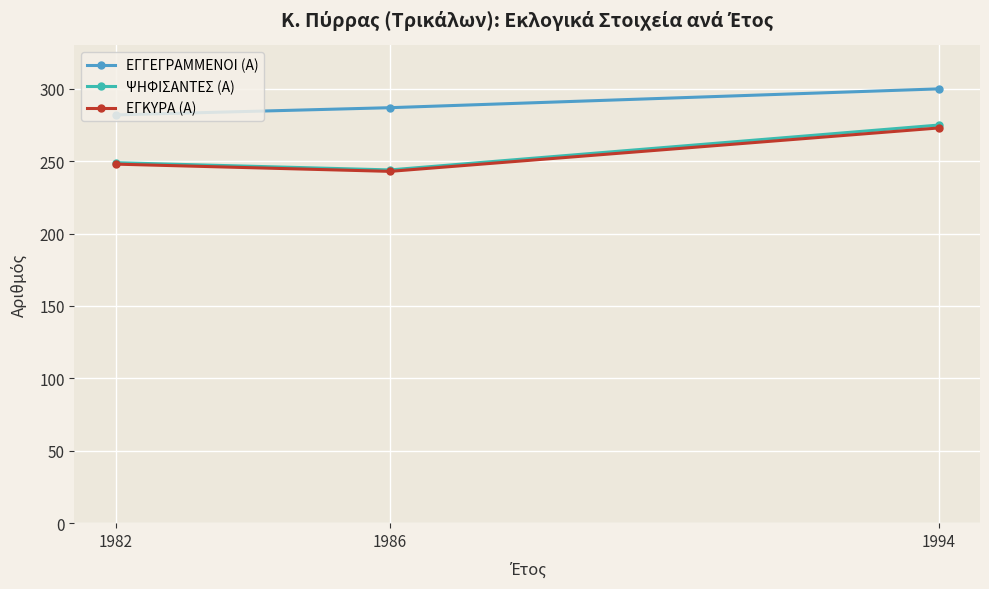

At which category does the chart reach its minimum across all series?

1986